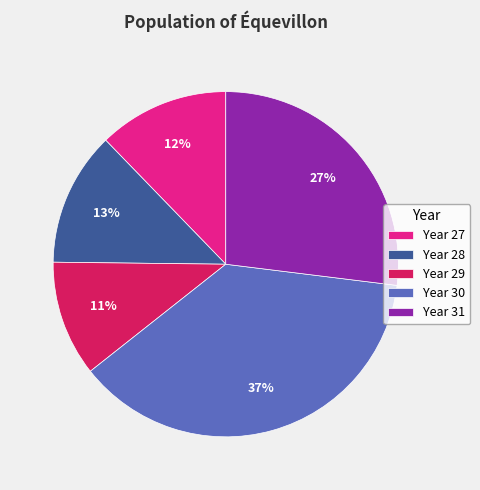

To the nearest percent, what is the average slice percentage?

20%